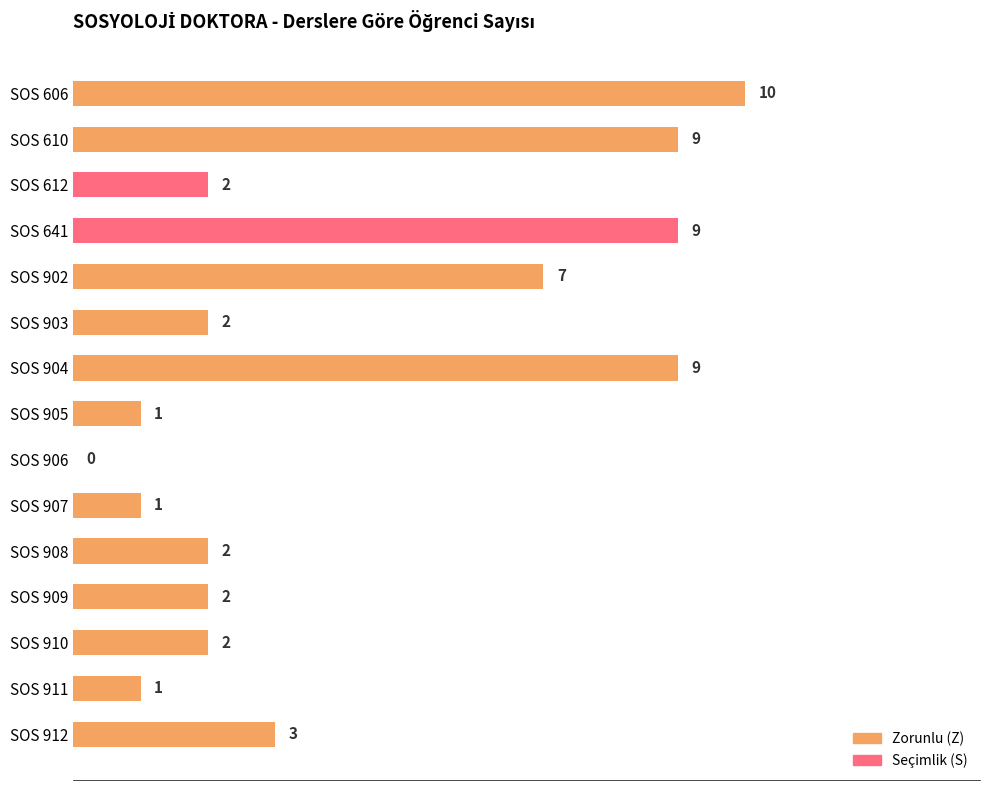

Which label corresponds to the largest value in the chart?

SOS 606